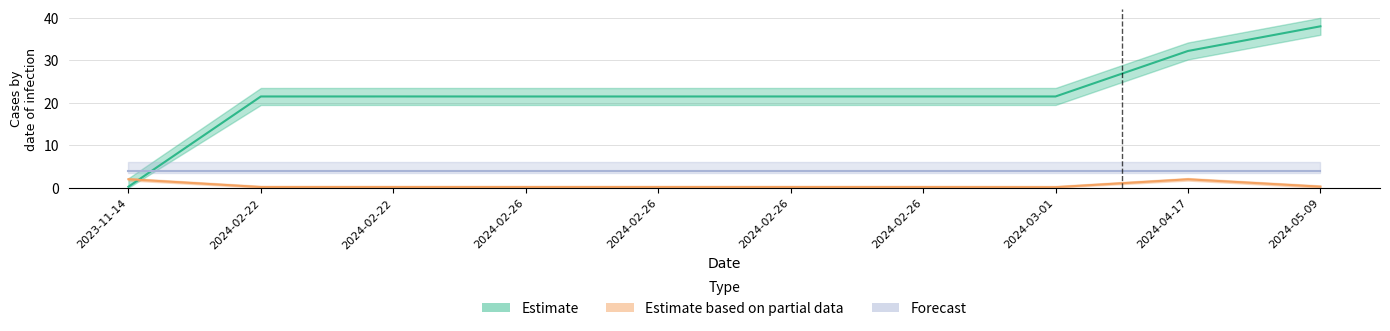

Rank the categories by Estimate value from lowest to highest.

2023-11-14, 2024-02-26, 2024-02-26, 2024-02-22, 2024-03-01, 2024-02-26, 2024-02-26, 2024-02-22, 2024-04-17, 2024-05-09